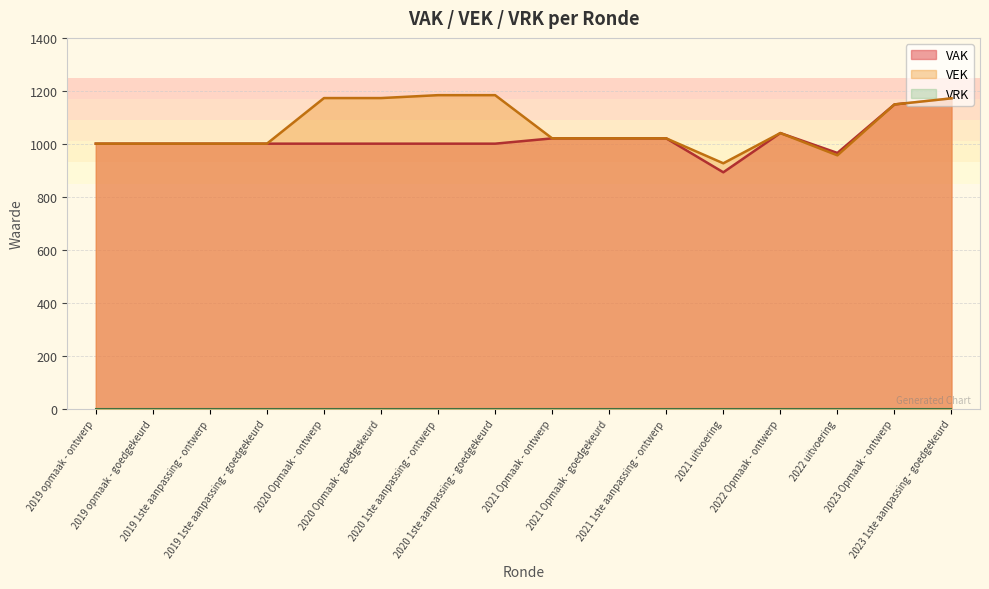

What is the maximum value shown in the chart?

1184